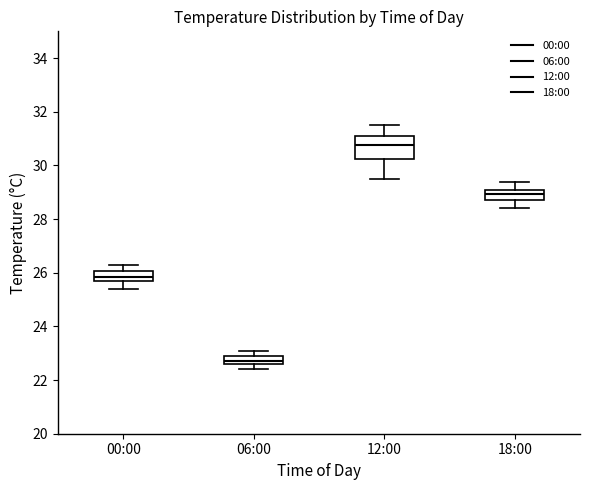

Which box's median line is the highest?

12:00